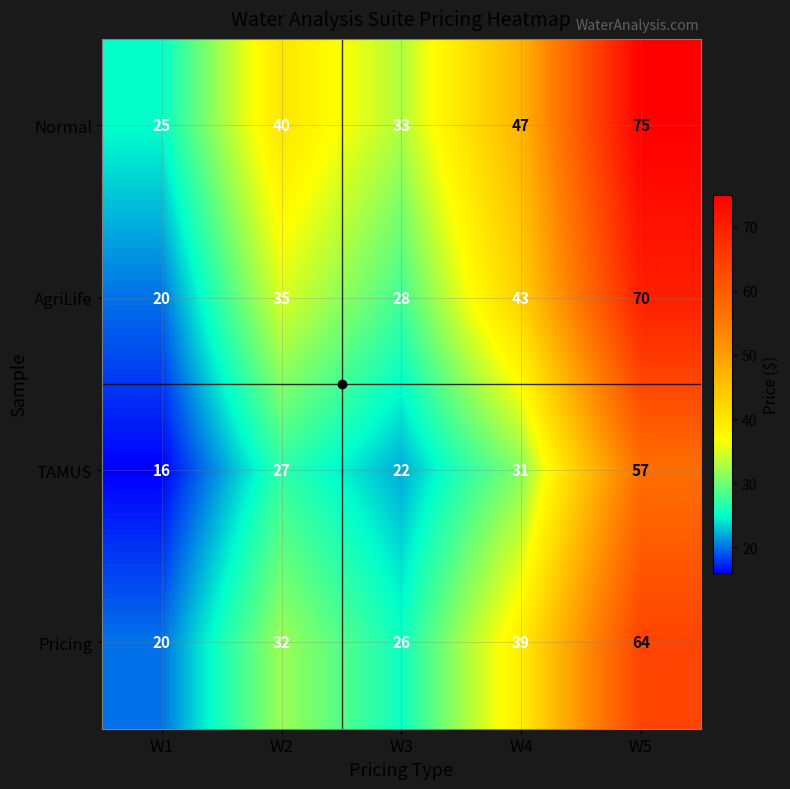

The value of AgriLife at W4 is 43. True or false?

True